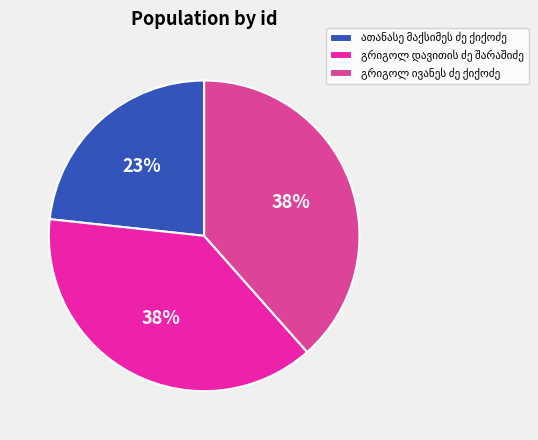

Does any single category account for the majority?

No